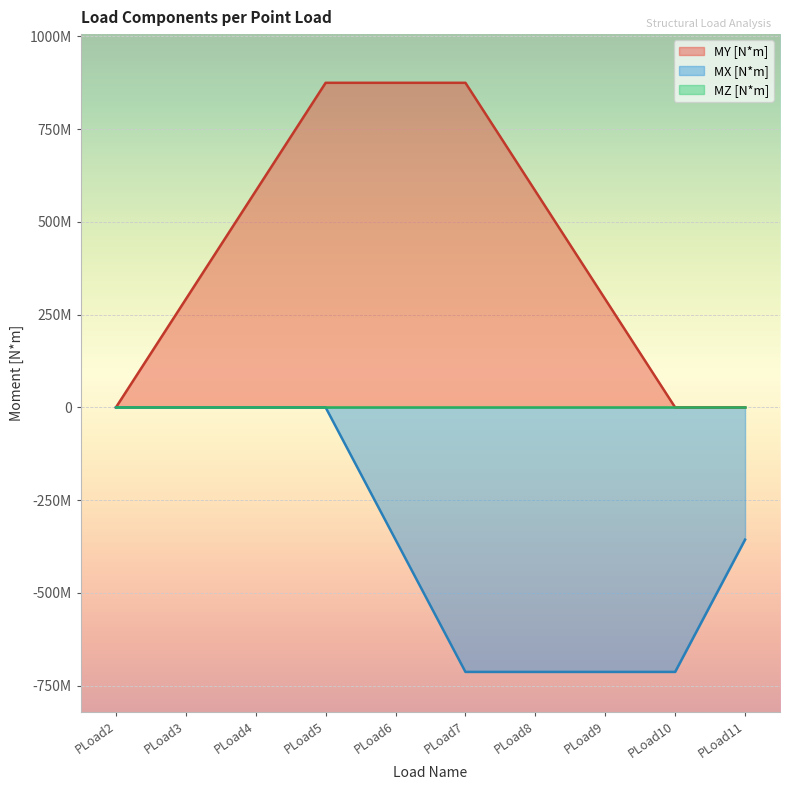

True or false: MX [N*m] and MY [N*m] cross at least once.

False